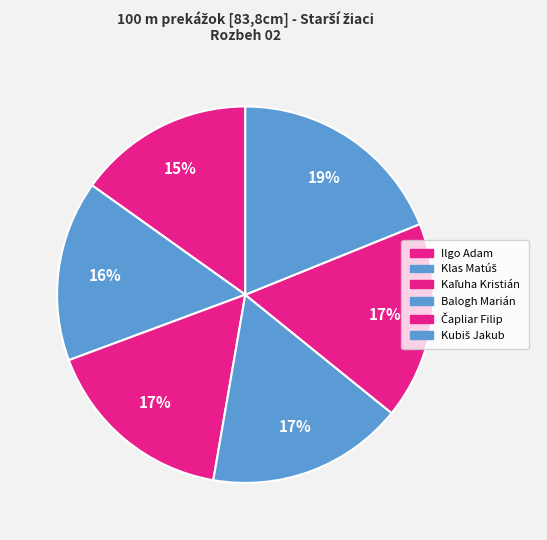

To the nearest percent, what is the average slice percentage?

17%